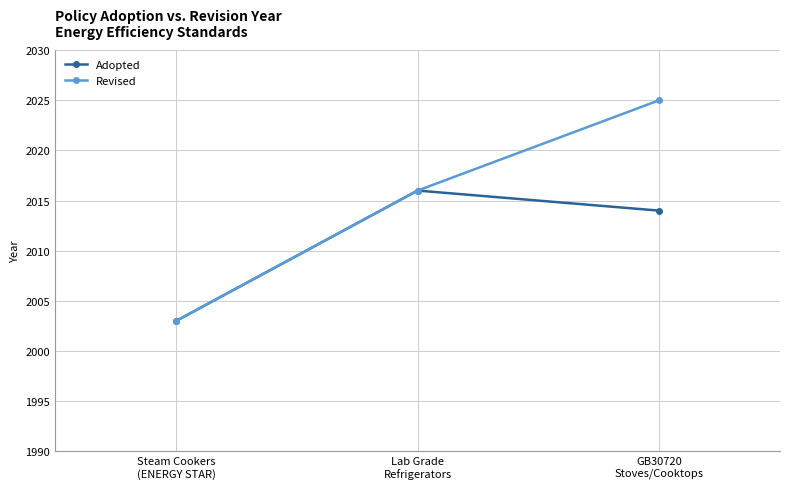

Which series has the widest spread of values?

Revised